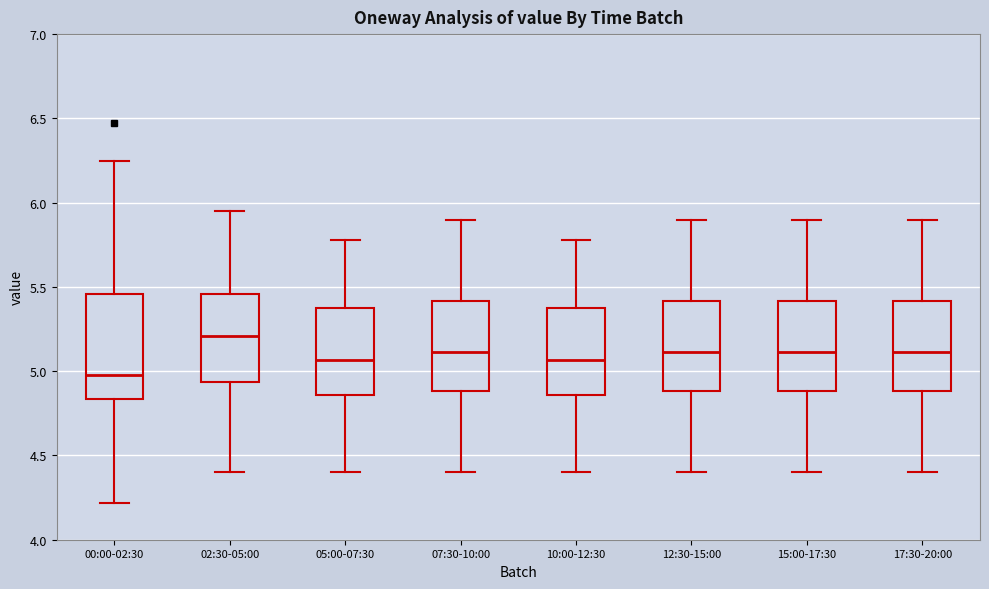

Where does the median line of the box for 02:30-05:00 sit on the y-axis? The values are not printed on the chart, so give them approximately, as read against the axis.

5.20